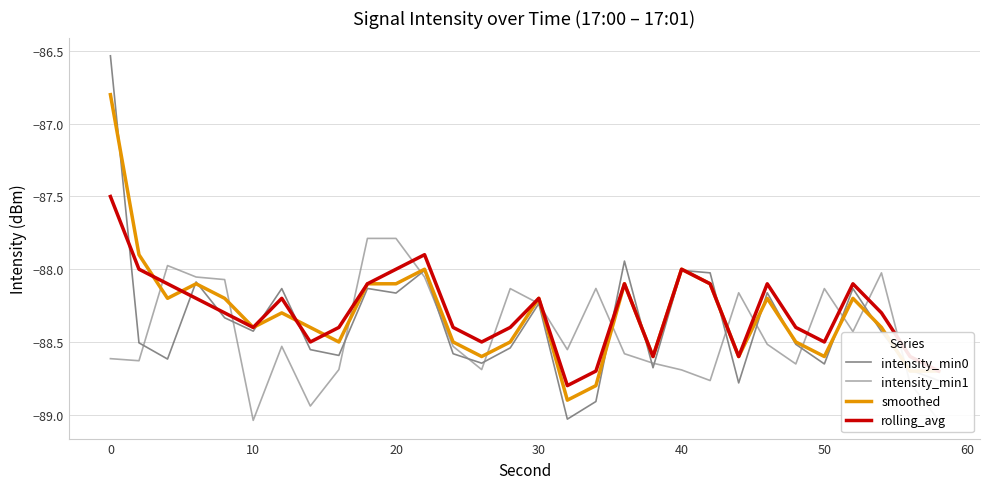

What is the minimum value for smoothed?

-88.9